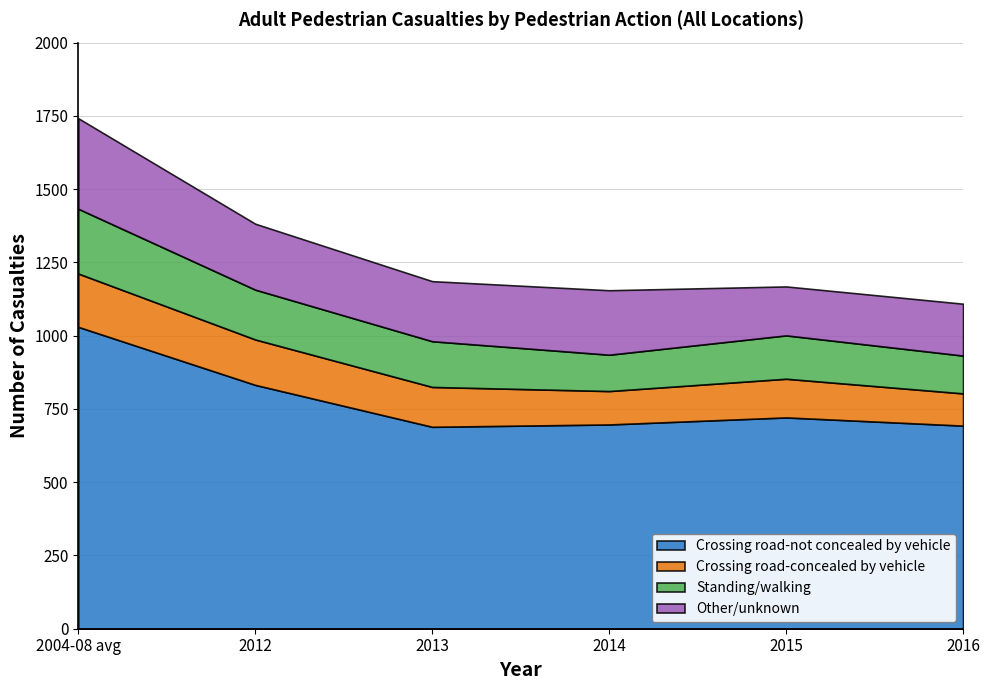

What value does the Other/unknown series have at 2013, to the nearest 50?

200